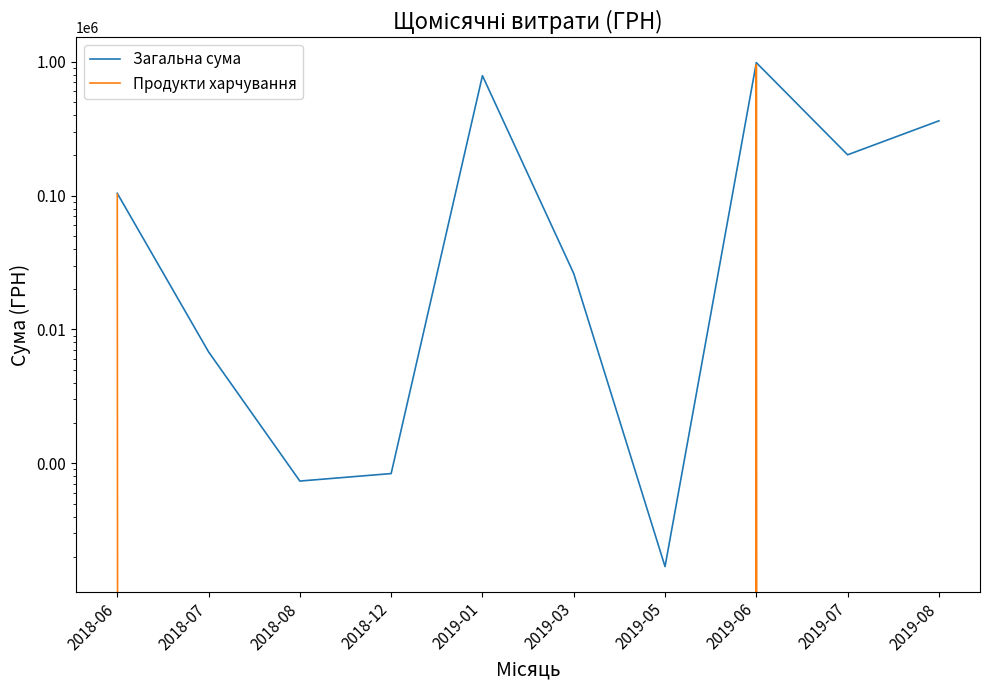

Which series changed the most between 2018-06 and 2019-01?

Загальна сума